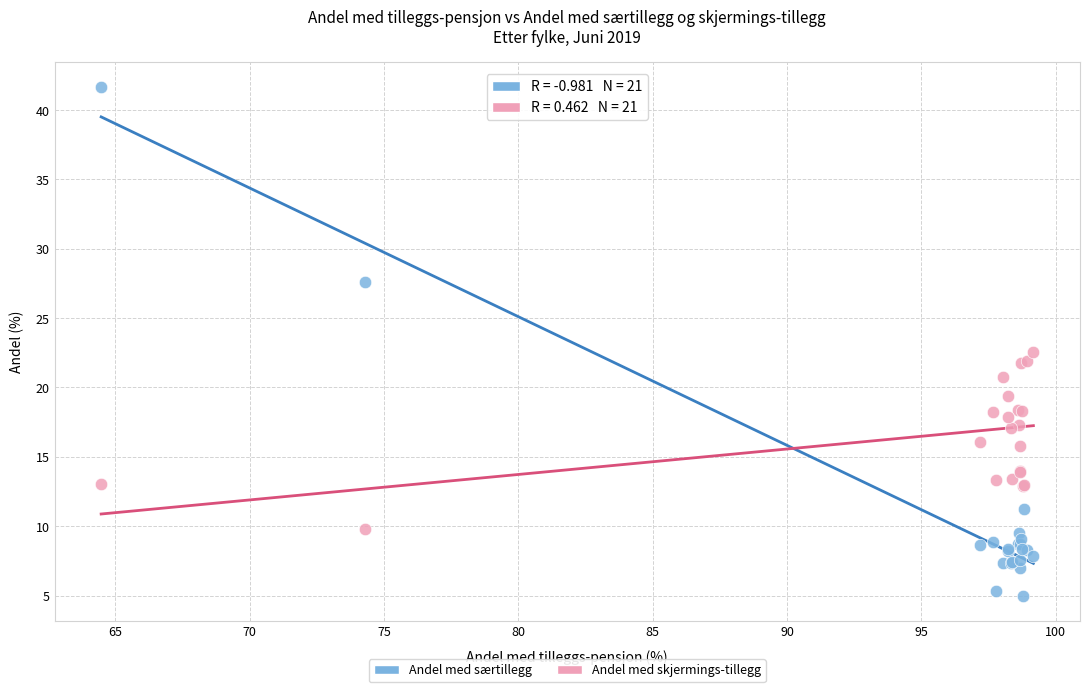

What are all the series names shown in the legend?

Andel med særtillegg, Andel med skjermings-tillegg